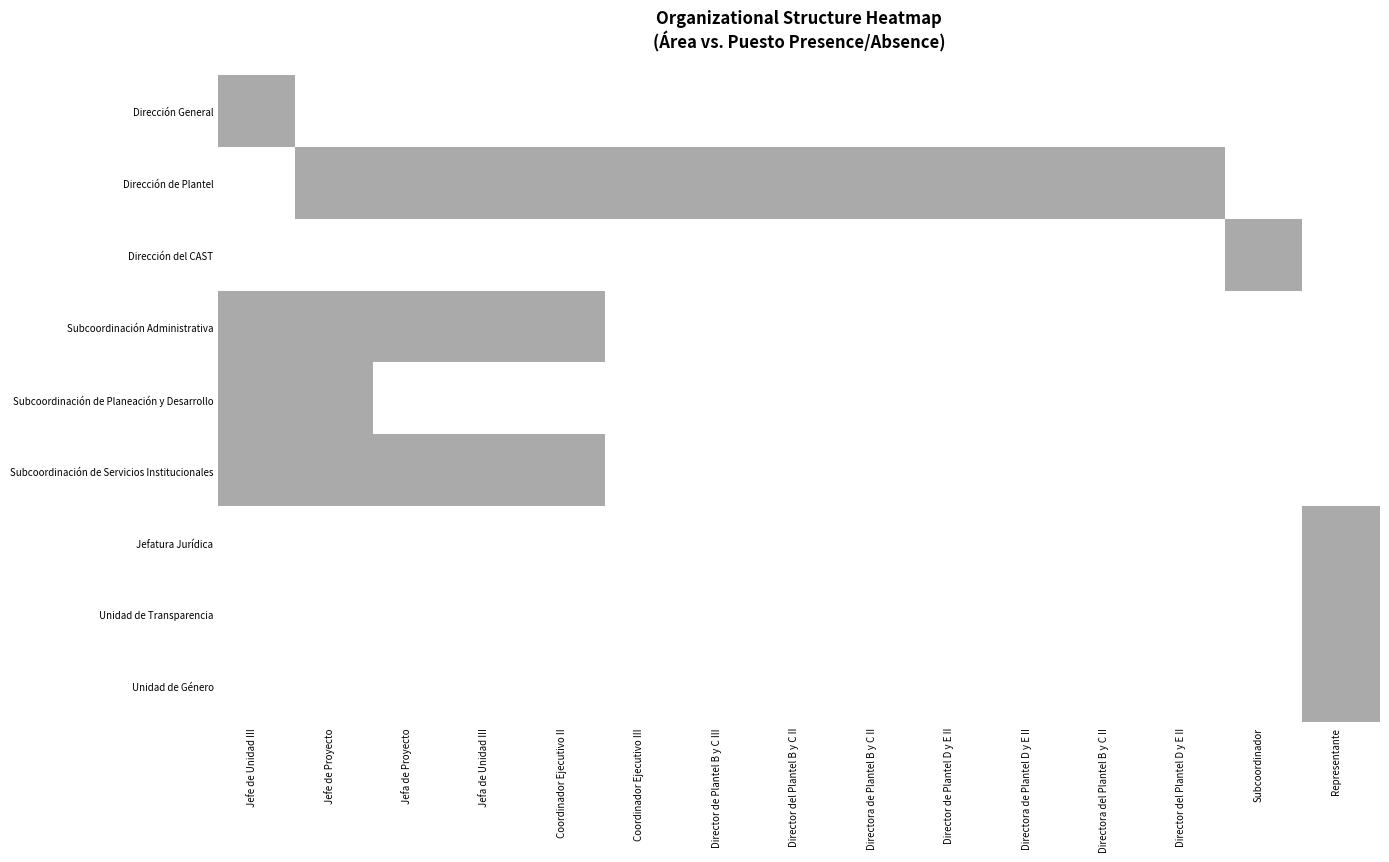

List the series in order of their peak value, highest first.

Dirección General, Dirección de Plantel, Dirección del CAST, Subcoordinación Administrativa, Subcoordinación de Planeación y Desarrollo, Subcoordinación de Servicios Institucionales, Jefatura Jurídica, Unidad de Transparencia, Unidad de Género